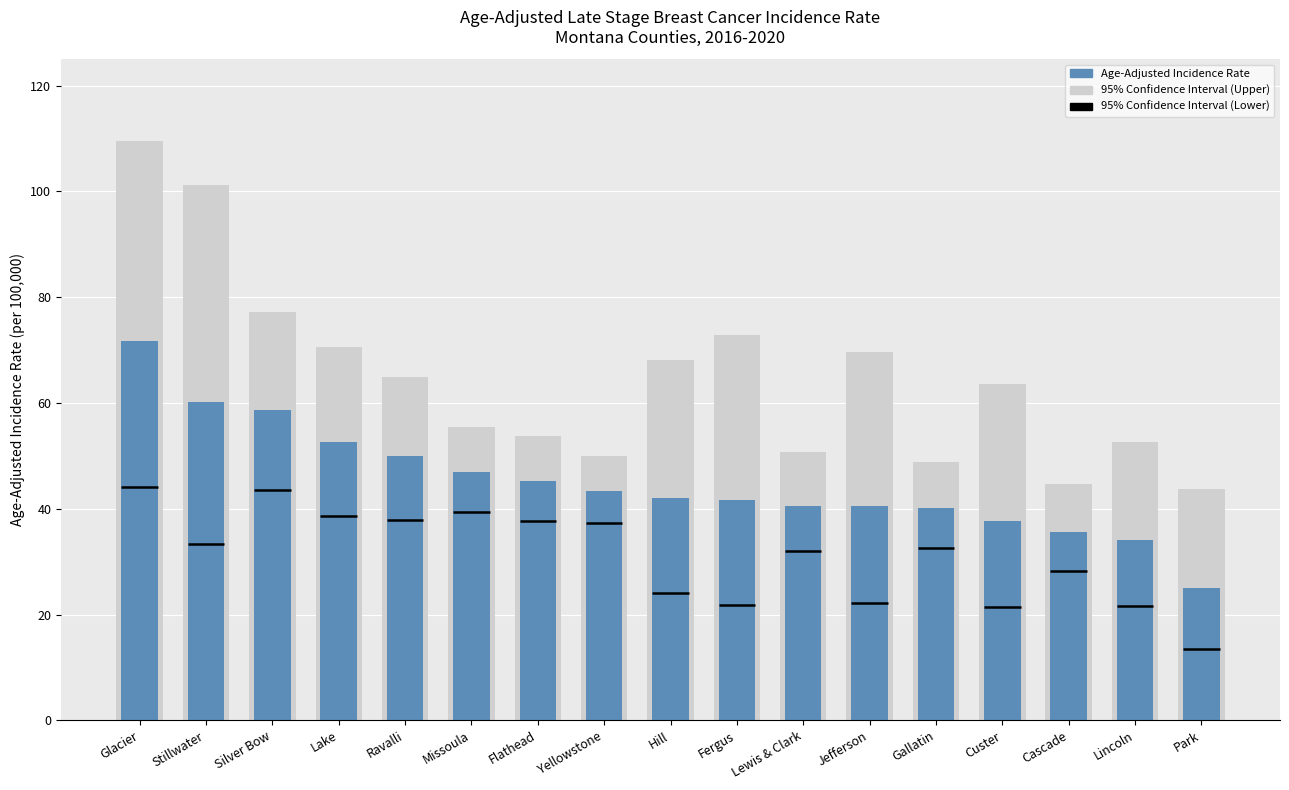

Rank the categories by value from highest to lowest.

Glacier, Stillwater, Silver Bow, Lake, Ravalli, Missoula, Flathead, Yellowstone, Hill, Fergus, Lewis & Clark, Jefferson, Gallatin, Custer, Cascade, Lincoln, Park